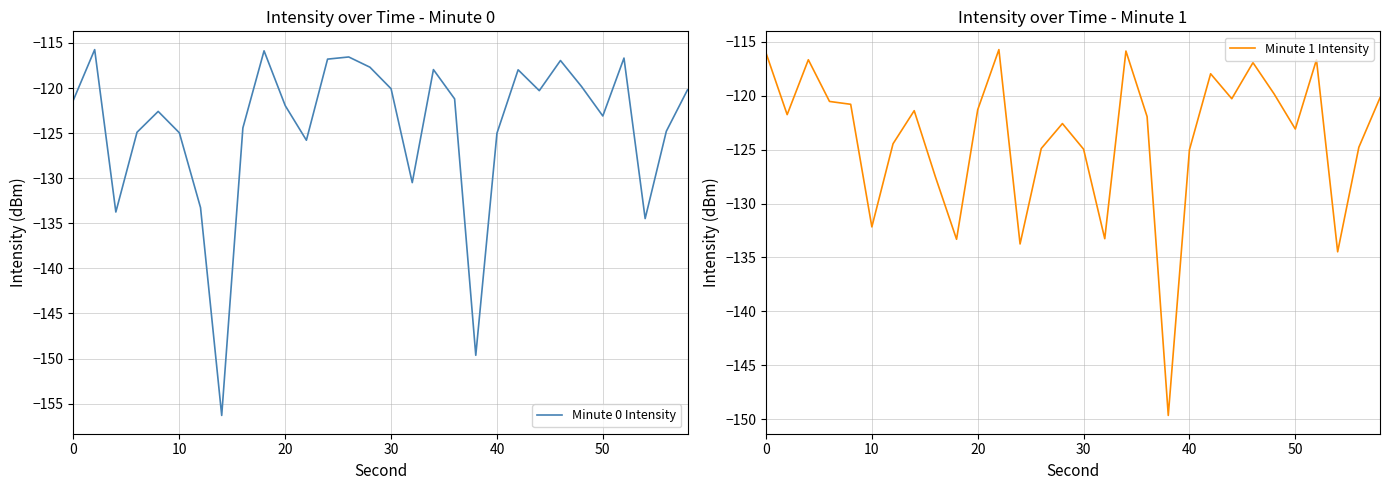

Is it true that Minute 0 Intensity equals -175.8 at 30?

False